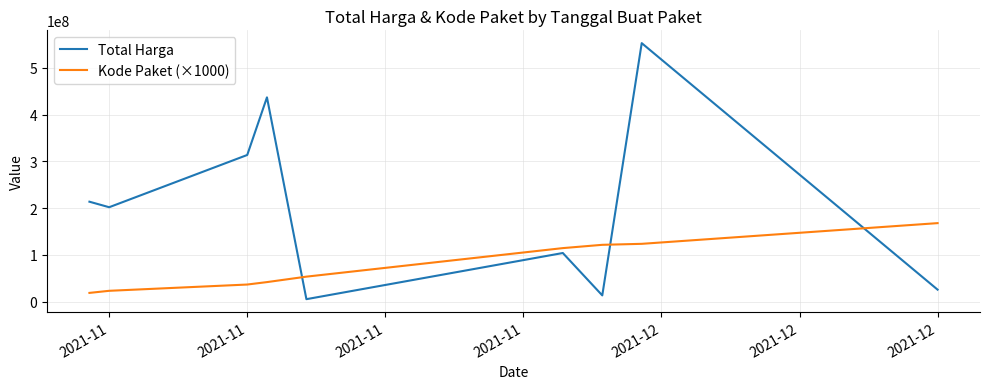

Which series has the largest total across all categories?

Total Harga